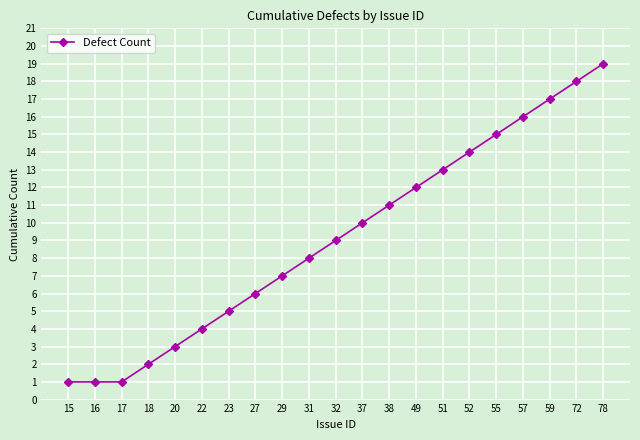

Read the value at 37.

10